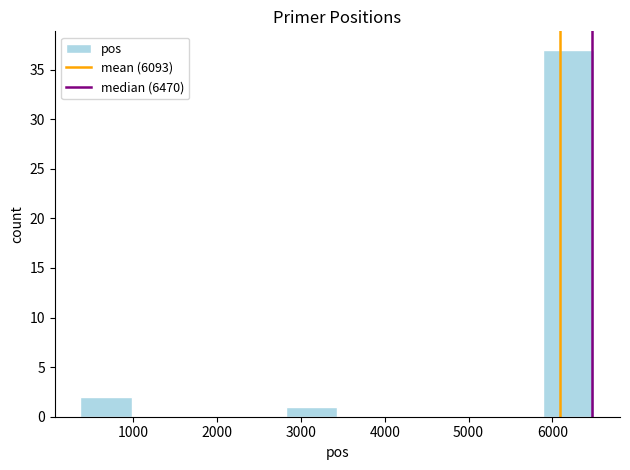

Reading left to right, list every bar in this chart as the range it spans on the x-axis followed by its height. Neither the bar edges nor the heights are printed on the chart, so give them approximately, as read against the axes.

400 to 1000: 2
1000 to 1600: 0
1600 to 2200: 0
2200 to 2800: 0
2800 to 3400: 1
3400 to 4000: 0
4000 to 4700: 0
4700 to 5300: 0
5300 to 5900: 0
5900 to 6500: 37